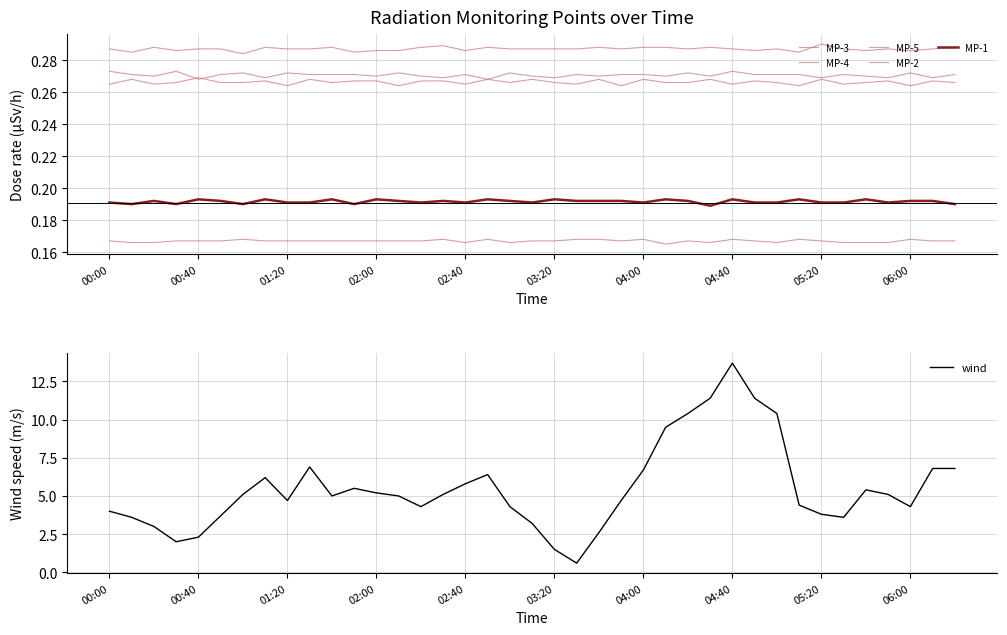

What are all the series names shown in the legend?

MP-3, MP-4, MP-5, MP-2, MP-1, wind